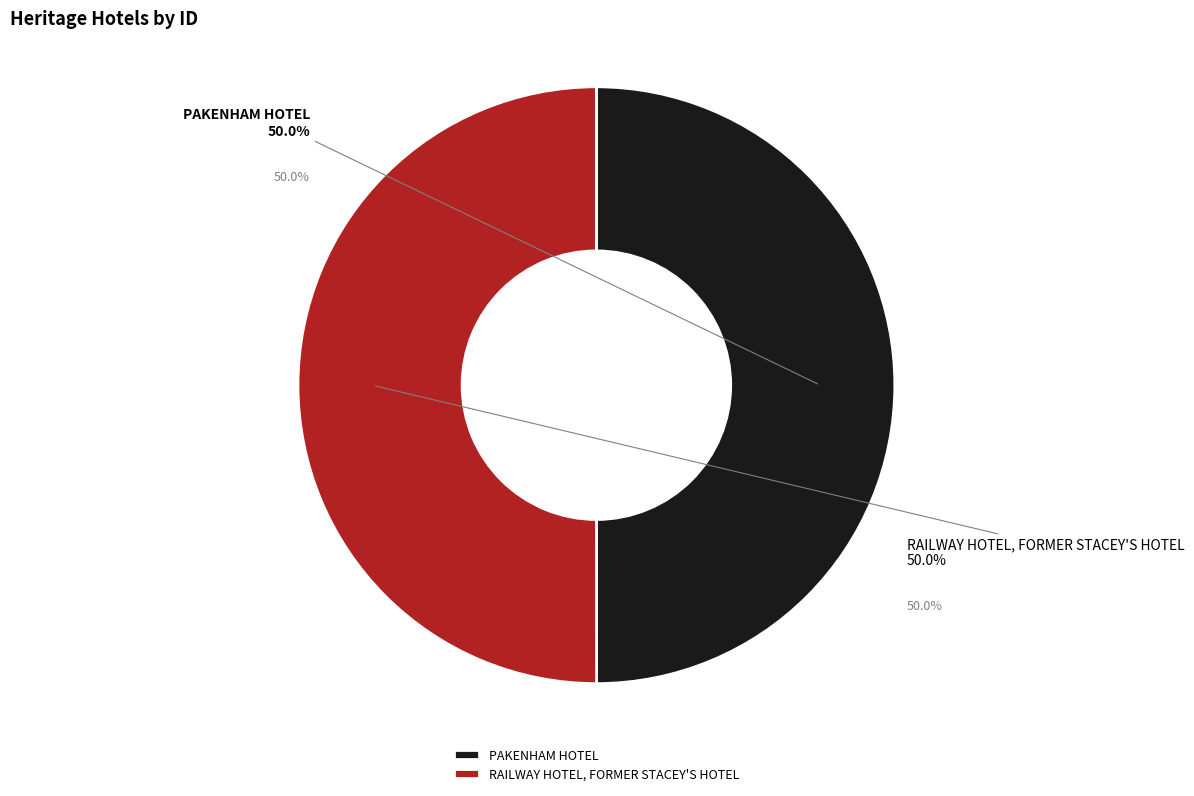

Count the number of slices in the pie.

2